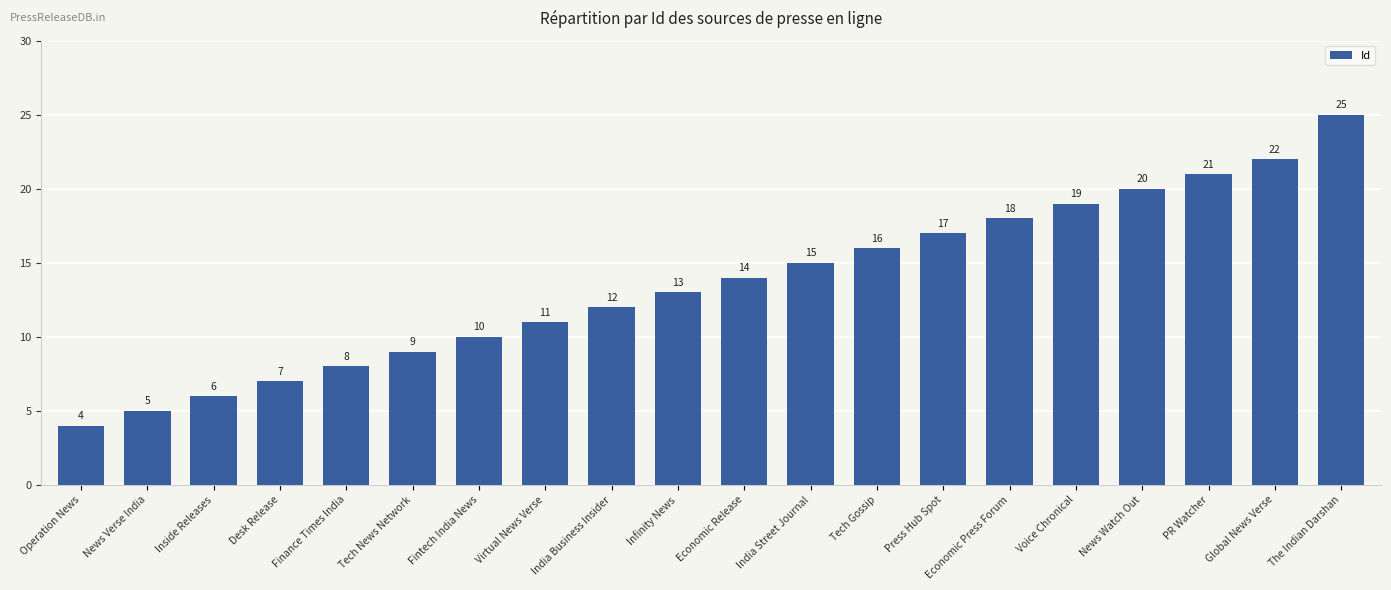

True or false: the data shows 30 at Voice Chronical.

False